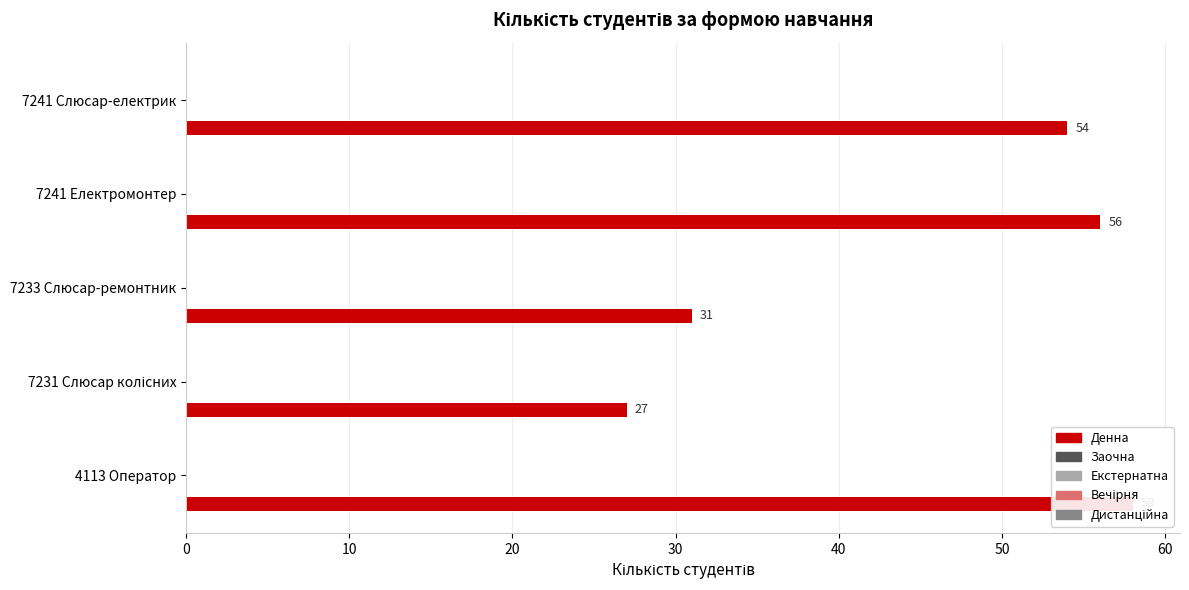

What is the greatest value displayed?

58.0